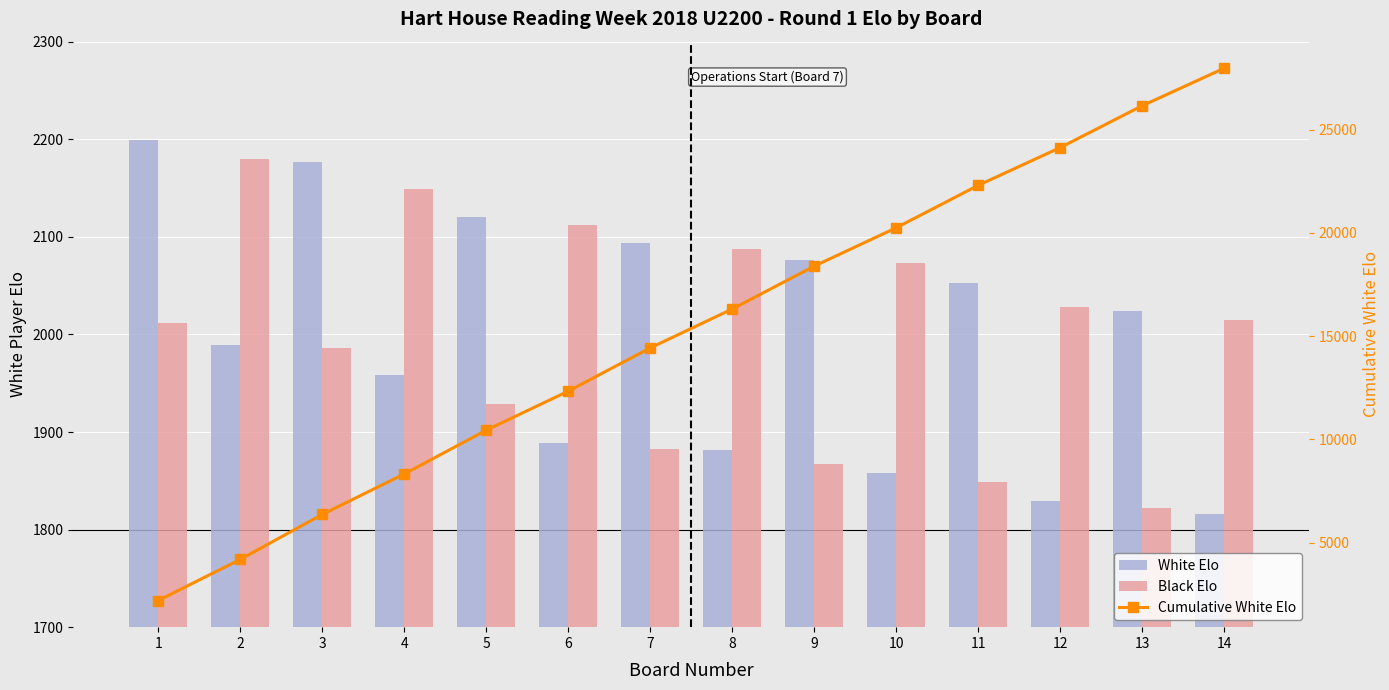

How many categories are shown in the chart?

14